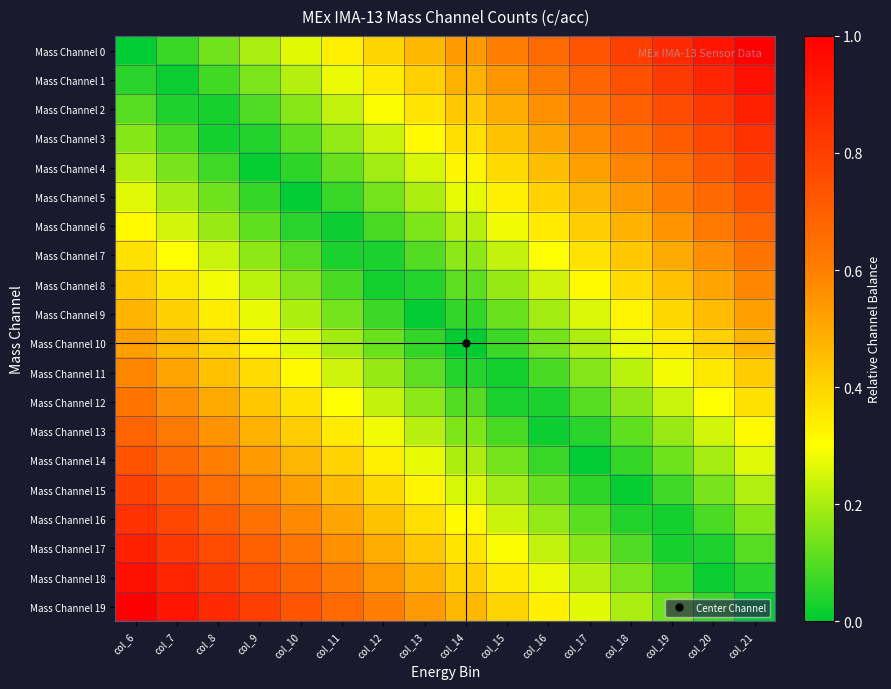

Which label corresponds to the largest value in the chart?

col_21